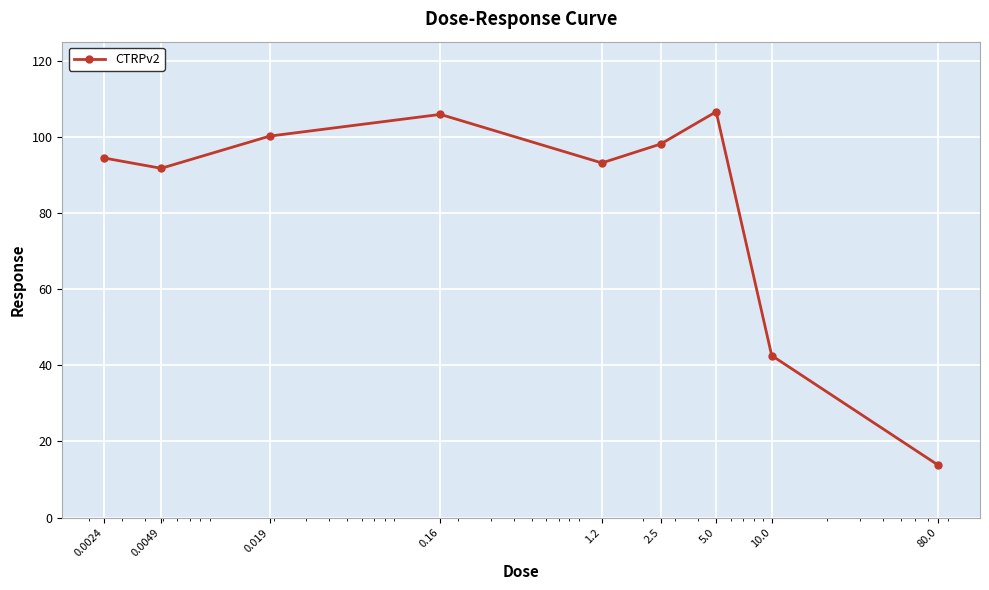

How many interior local peaks (higher than both neighbors) does the data have?

2